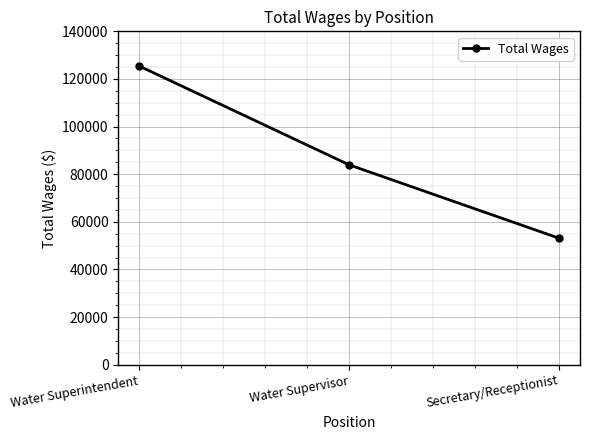

Reading left to right, transcribe all the data shown in this chart.

Water Superintendent=125416	Water Supervisor=83918	Secretary/Receptionist=53102